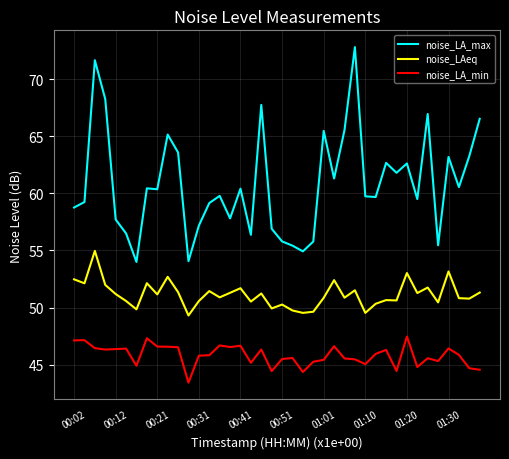

List the series in order of their overall mean, lowest first.

noise_LA_min, noise_LAeq, noise_LA_max